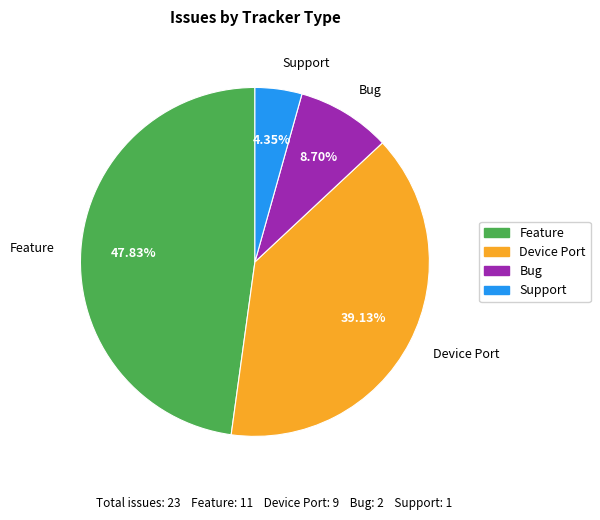

Is there a majority slice in this chart?

No